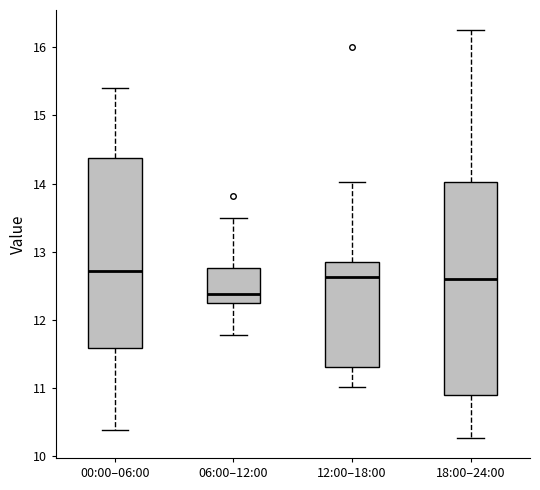

Where is the upper edge of the box for 06:00–12:00 on the y-axis? The values are not printed on the chart, so give them approximately, as read against the axis.

12.8